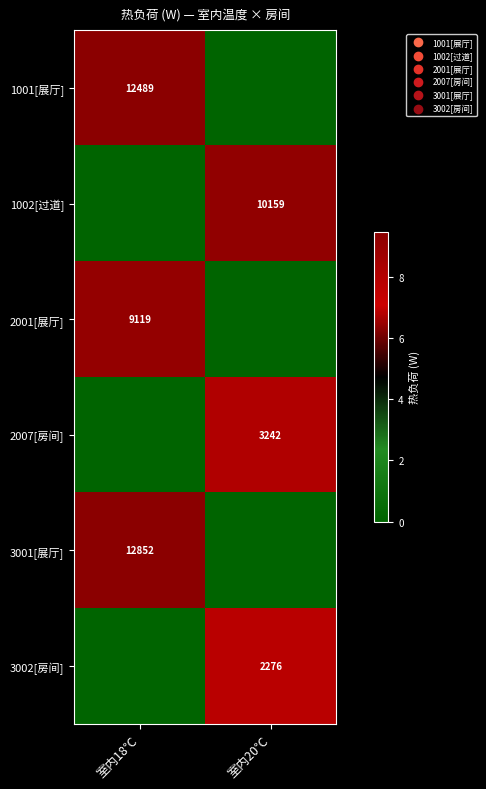

True or false: 2001[展厅] has a value of 1827 at 室内18℃.

False